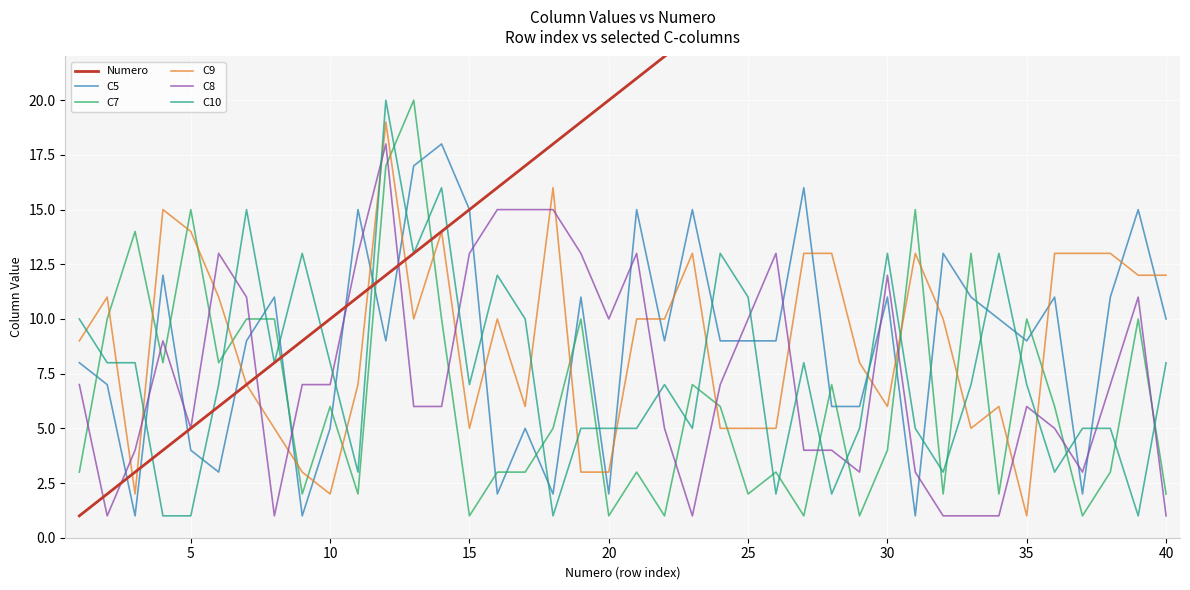

True or false: C5 and C10 intersect in this chart.

True